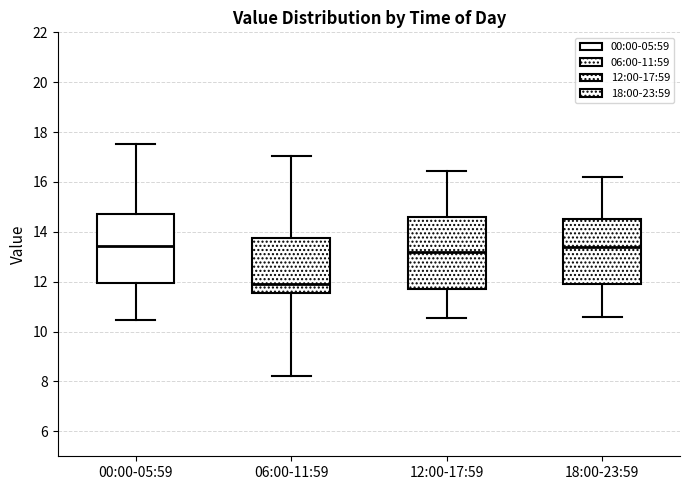

Where does the lower whisker of the box for 18:00-23:59 end on the y-axis? The values are not printed on the chart, so give them approximately, as read against the axis.

10.6